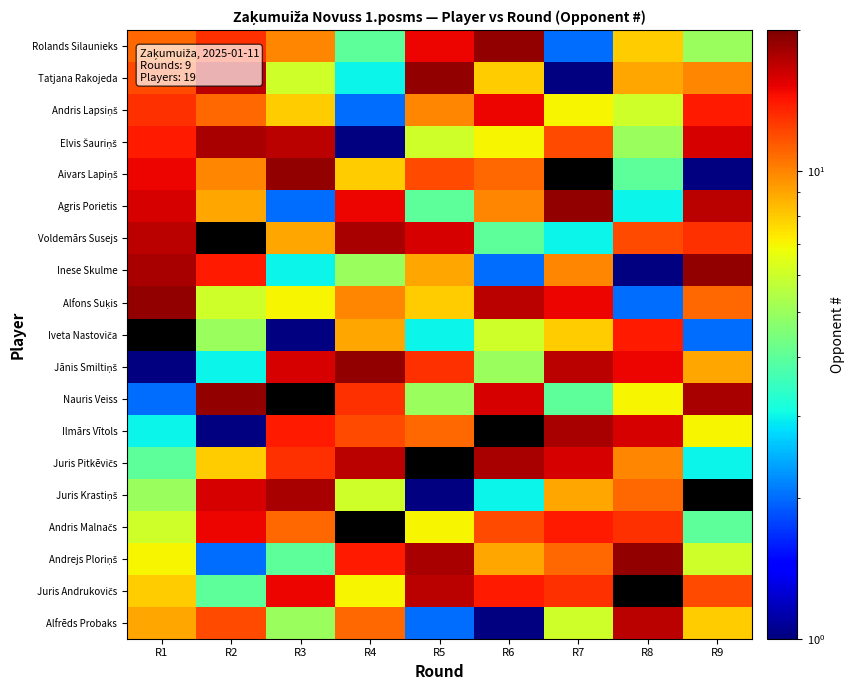

List the series in order of their peak value, lowest first.

Andris Lapsiņš, Andris Malnačs, Juris Andrukovičs, Alfrēds Probaks, Elvis Šauriņš, Voldemārs Susejs, Ilmārs Vītols, Juris Pitkēvičs, Juris Krastiņš, Rolands Silaunieks, Tatjana Rakojeda, Aivars Lapiņš, Agris Porietis, Inese Skulme, Alfons Suķis, Iveta Nastoviča, Jānis Smiltiņš, Nauris Veiss, Andrejs Ploriņš